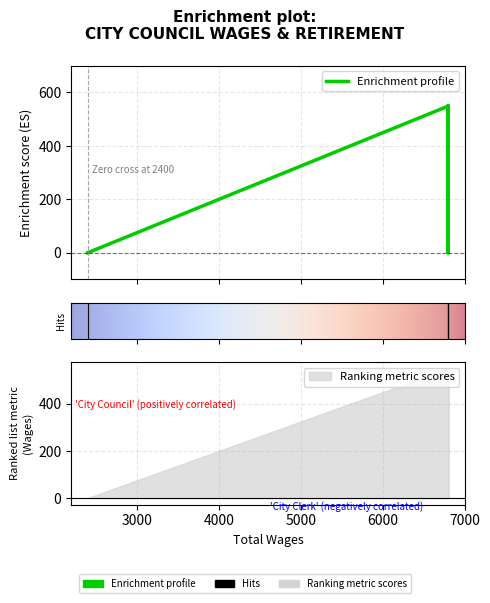

What is the difference between the second highest and second lowest values?

549